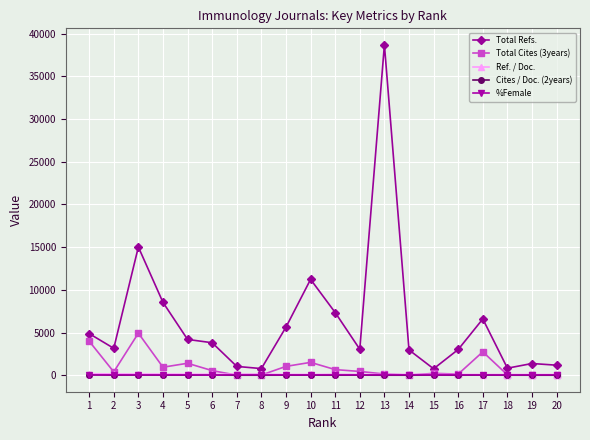

Which series changed the most between 11 and 14?

Total Refs.